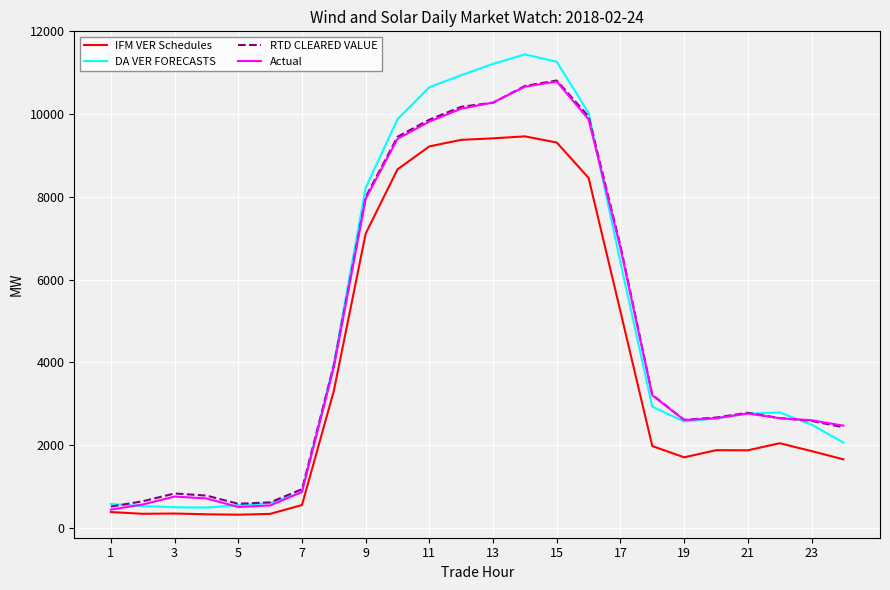

What is the highest value of the Actual series?

10787.2